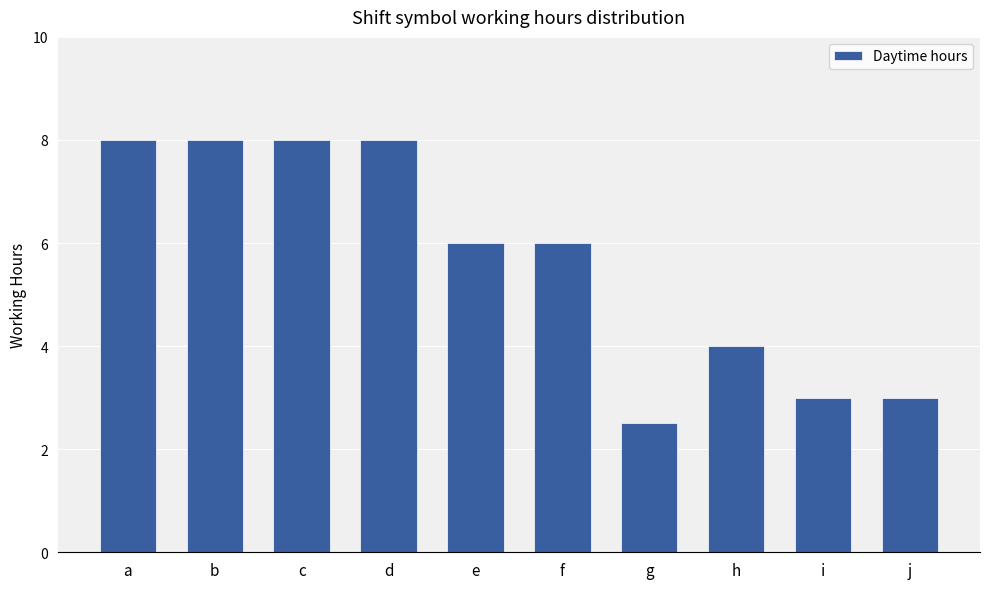

Reading left to right, transcribe all the data shown in this chart.

8.0	8.0	8.0	8.0	6.0	6.0	2.5	4.0	3.0	3.0